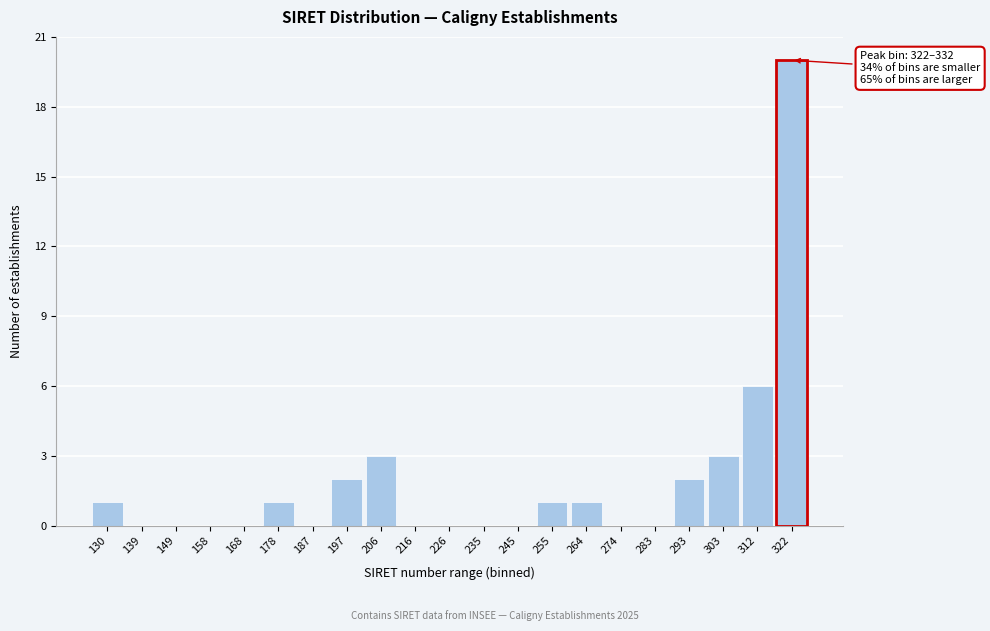

Reading right to left, what are all the values shown in this chart?

322=20	312=6	303=3	293=2	283=0	274=0	264=1	255=1	245=0	235=0	226=0	216=0	206=3	197=2	187=0	178=1	168=0	158=0	149=0	139=0	130=1